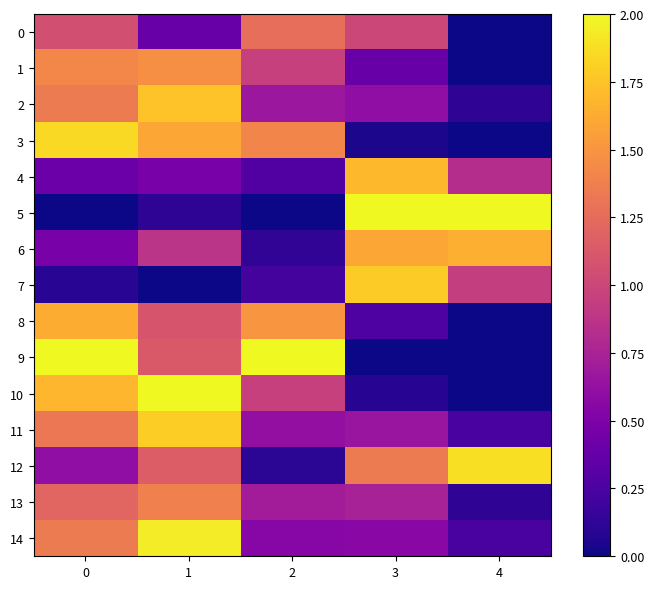

What is the total value across all series at 0?

16.5